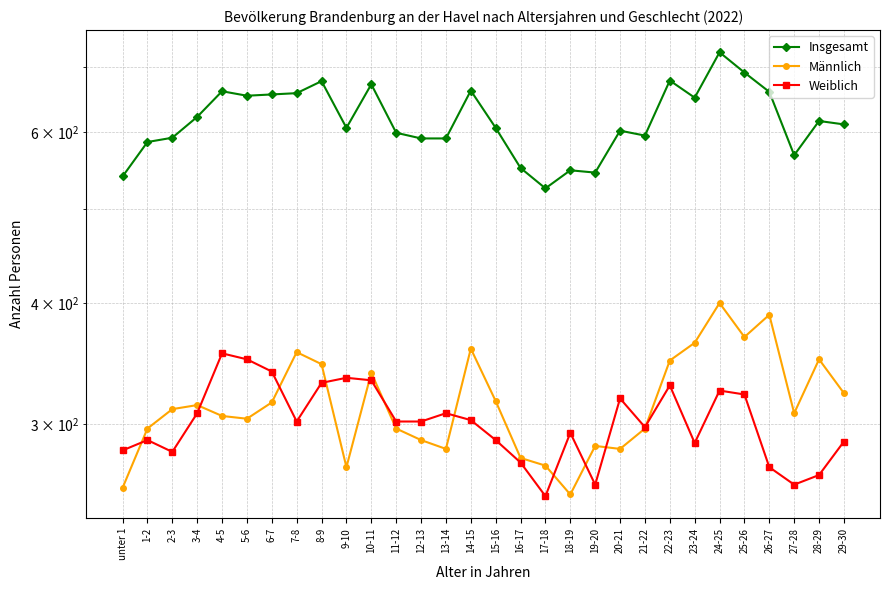

What is the value of the Weiblich point at the 21st from the left?

319